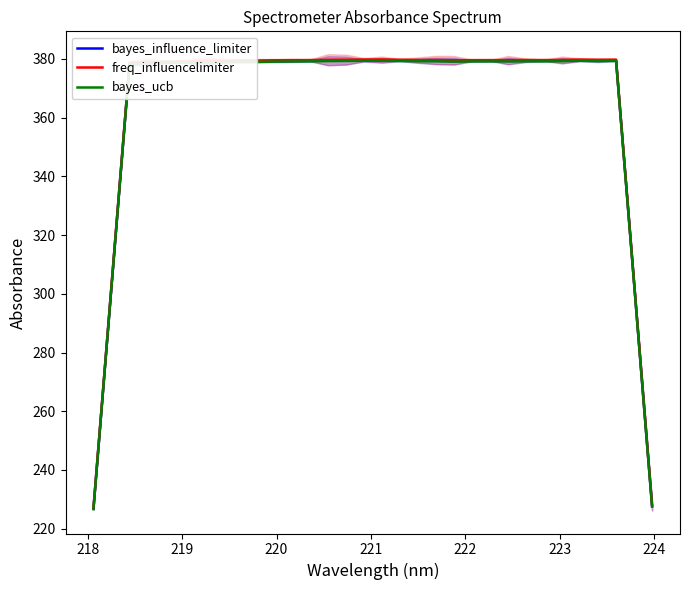

What is the lowest value of the bayes_influence_limiter series?

226.8